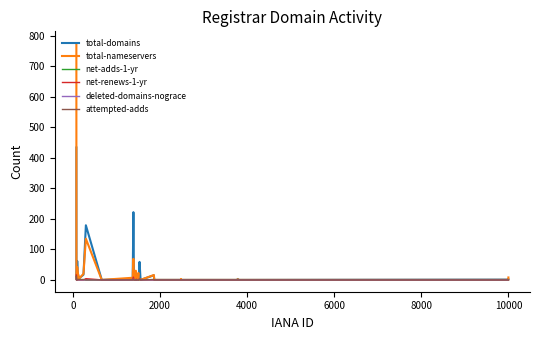

How many lines are shown in the chart?

6